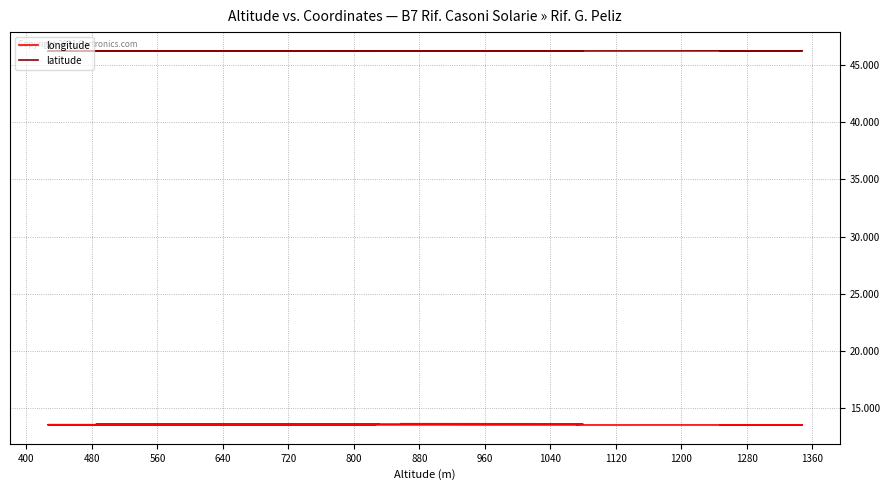

At which category does latitude reach its first local peak?

480